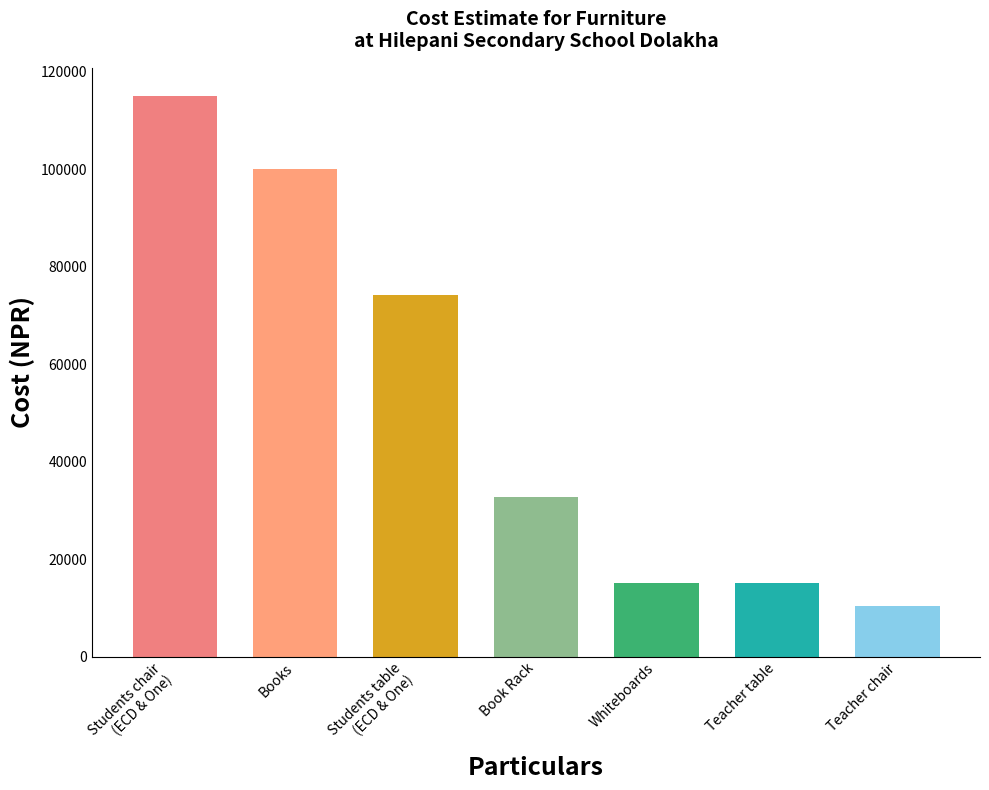

Is it true that the value at Books is 100000?

True